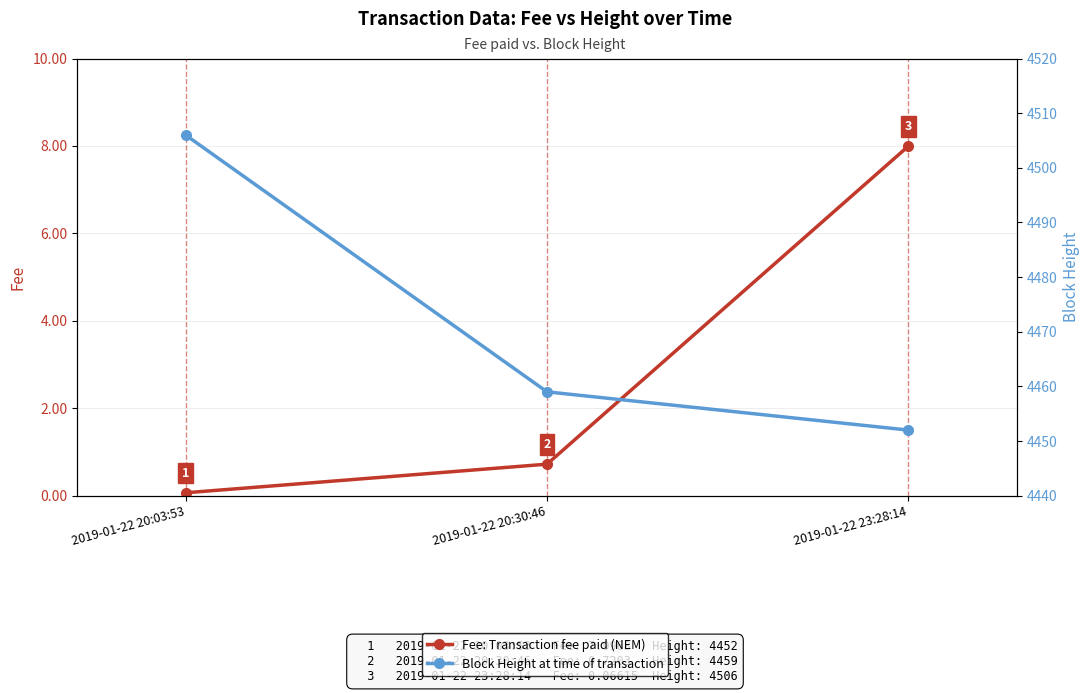

At which category is the sum across all series the highest?

2019-01-22 20:03:53